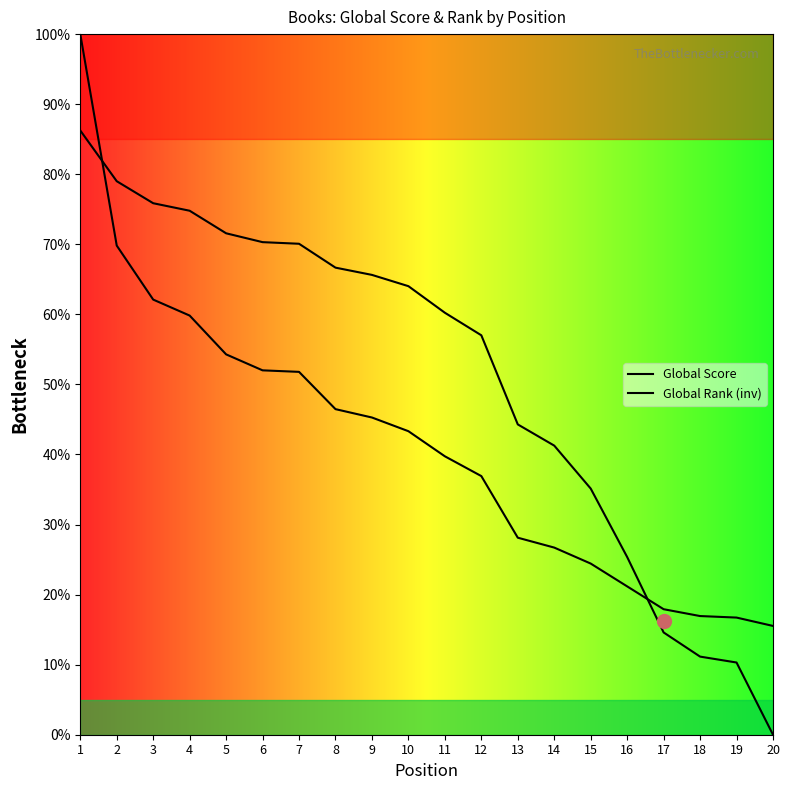

What are all the series names shown in the legend?

Global Score, Global Rank (inv)